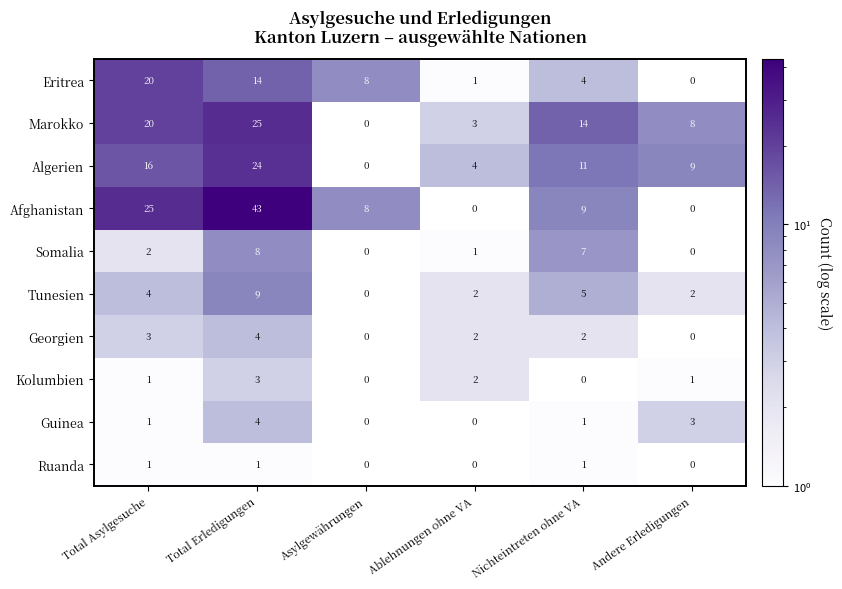

What is the difference between the Afghanistan values at Ablehnungen ohne VA and Asylgewährungen?

8